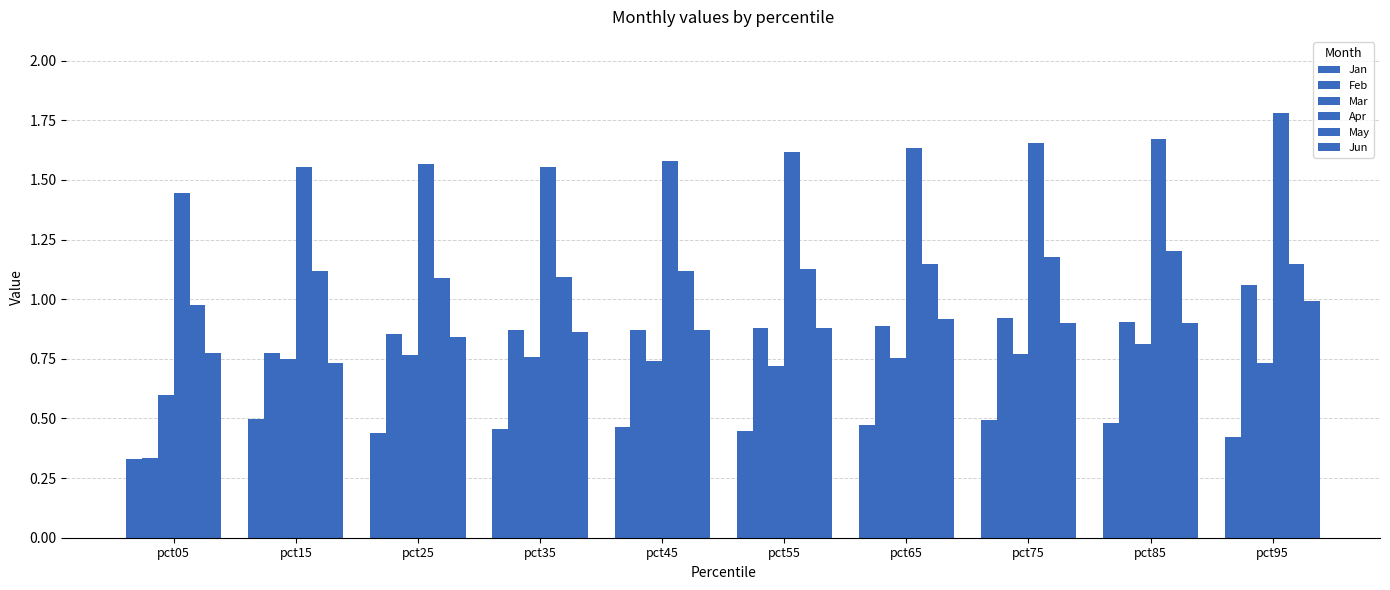

Reading right to left, what are all the values shown in this chart?

Jan: 0.4	0.5	0.5	0.5	0.4	0.5	0.5	0.4	0.5	0.3
Feb: 1.1	0.9	0.9	0.9	0.9	0.9	0.9	0.9	0.8	0.3
Mar: 0.7	0.8	0.8	0.8	0.7	0.7	0.8	0.8	0.8	0.6
Apr: 1.8	1.7	1.7	1.6	1.6	1.6	1.6	1.6	1.6	1.4
May: 1.1	1.2	1.2	1.1	1.1	1.1	1.1	1.1	1.1	1.0
Jun: 1.0	0.9	0.9	0.9	0.9	0.9	0.9	0.8	0.7	0.8